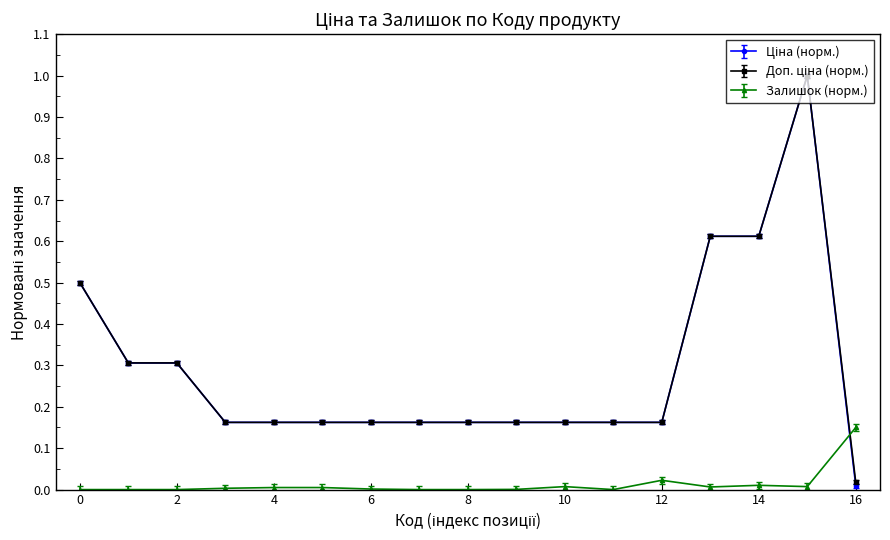

What is the greatest value displayed?

1.0